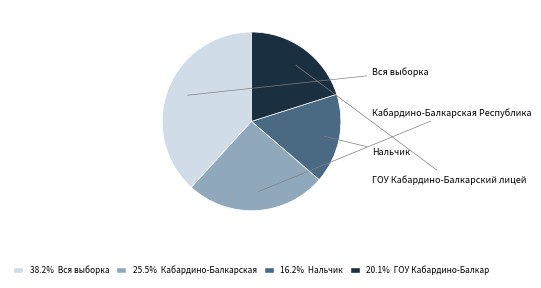

The Нальчик slice represents 16% of the pie. True or false?

True